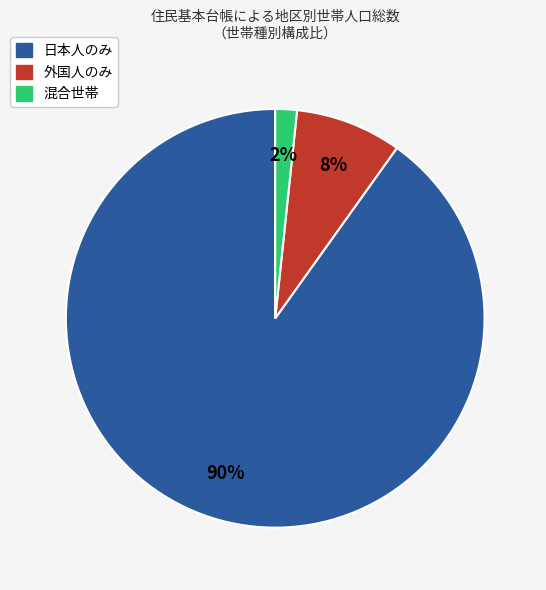

To the nearest percent, what is the difference between the largest and smallest slice percentages?

88%